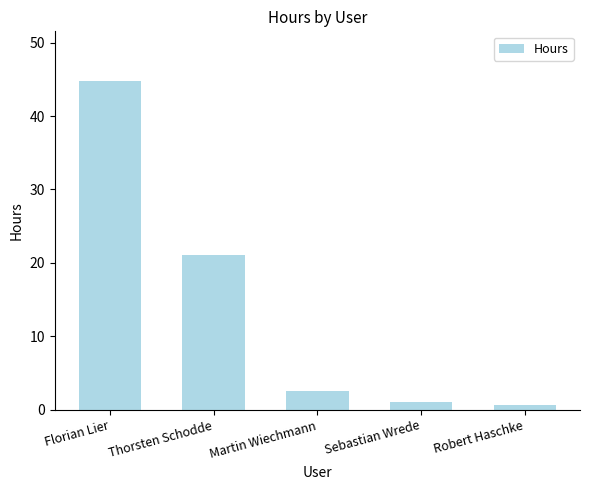

True or false: the data shows 31.7 at Thorsten Schodde.

False